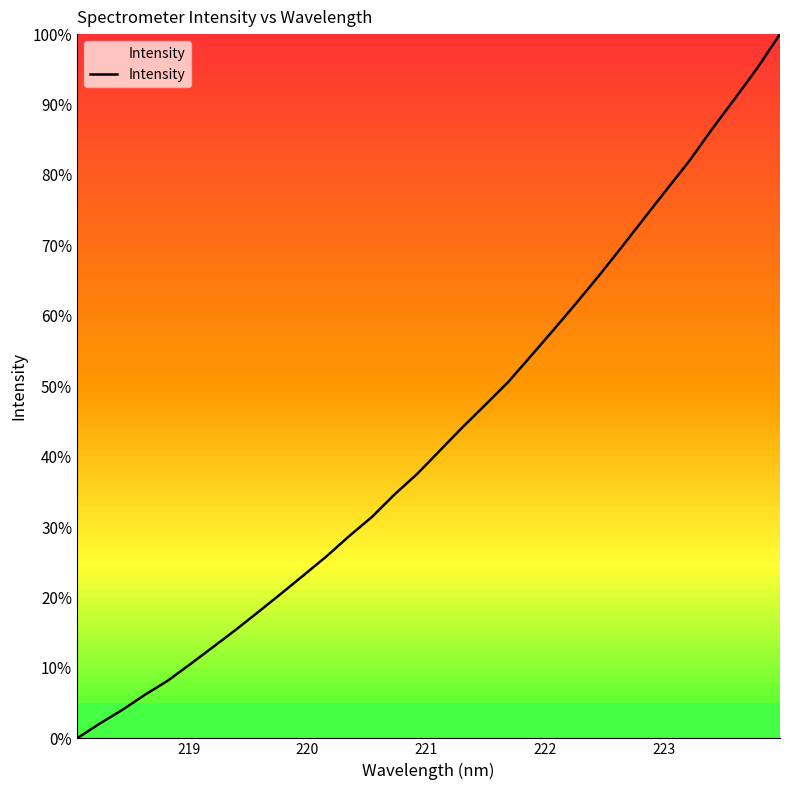

What is the difference between the maximum and minimum values?

100.0